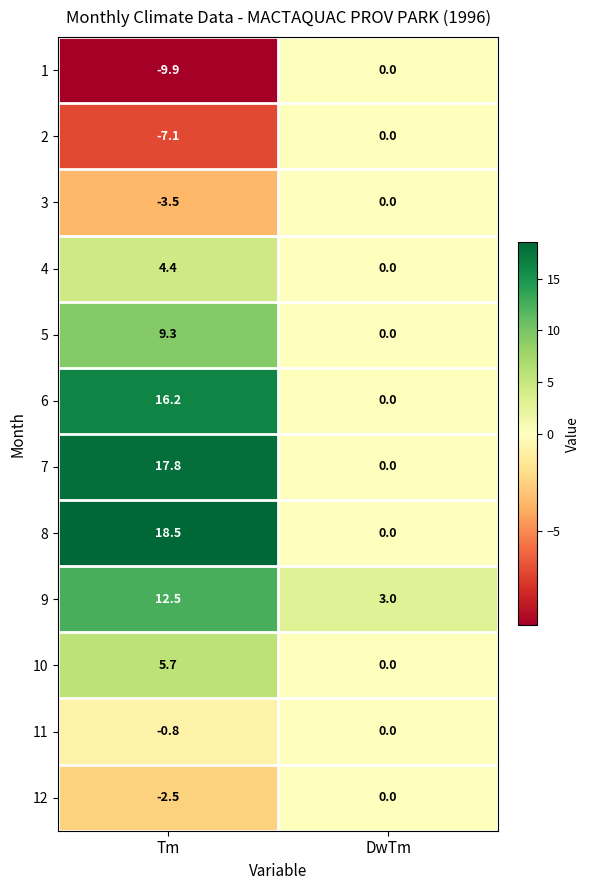

What is the approximate value of 4 at Tm?

4.4